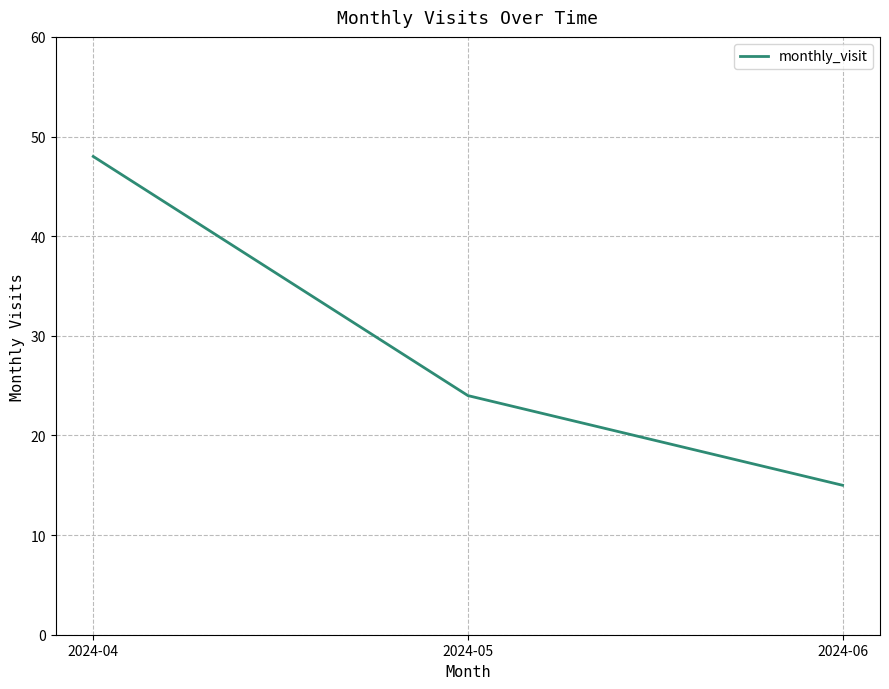

At which label is the value closest to 31?

2024-05